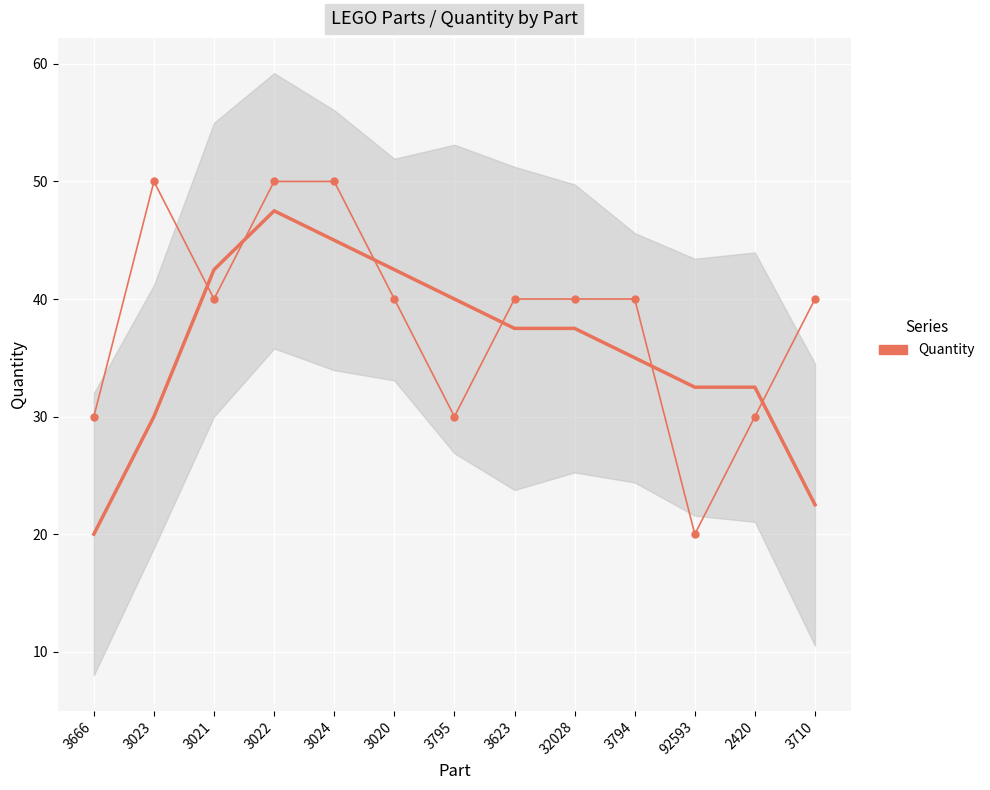

What is the difference between the values at 3023 and 92593?

30